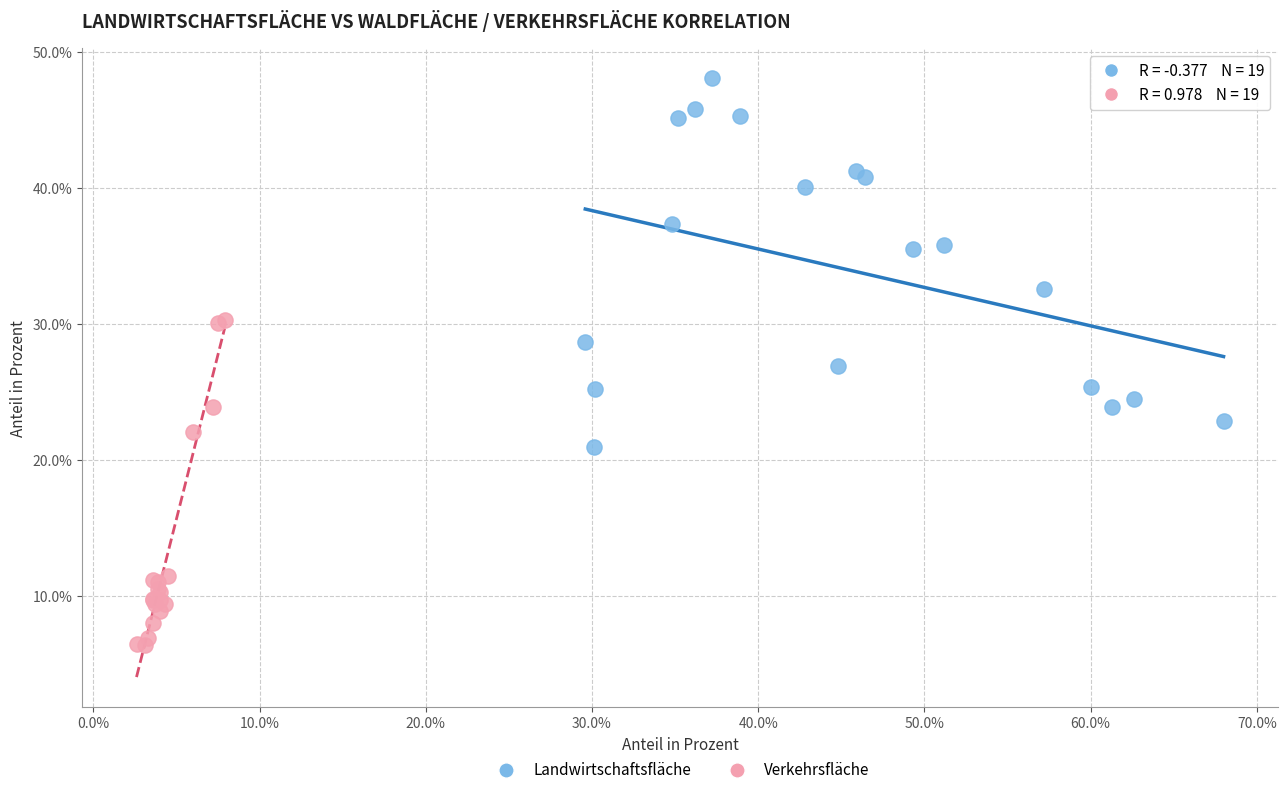

Which series has the widest spread of Y values?

Landwirtschaftsfläche